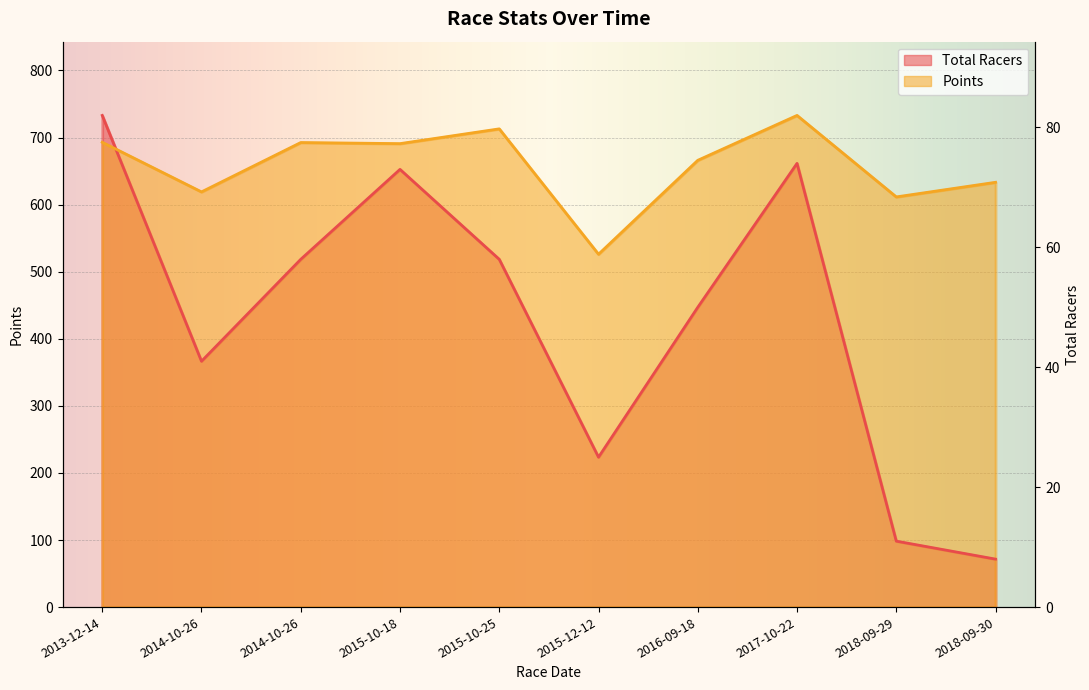

Which series changed the most between 2015-12-12 and 2018-09-29?

Total Racers